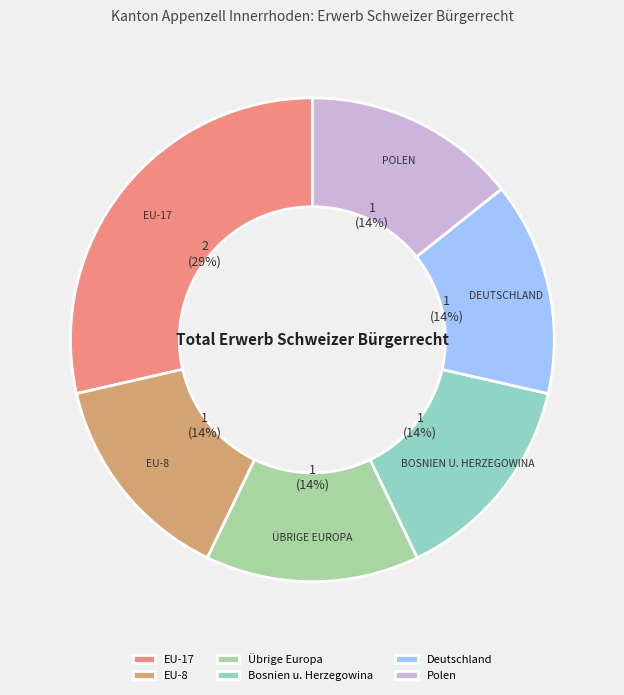

How many segments does this pie chart have?

6